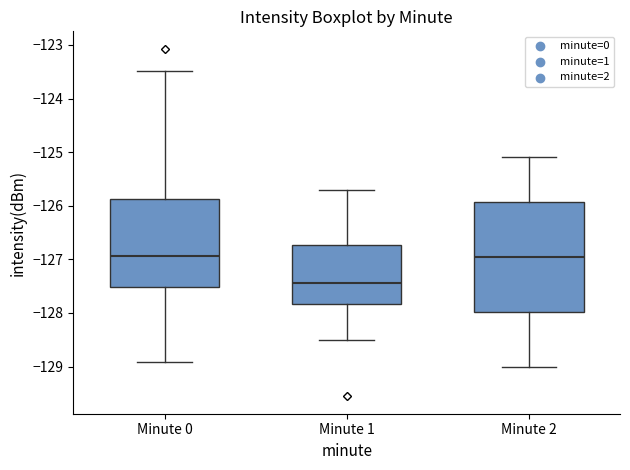

Comparing the boxes themselves (not the whiskers), which one is the tallest?

Minute 2